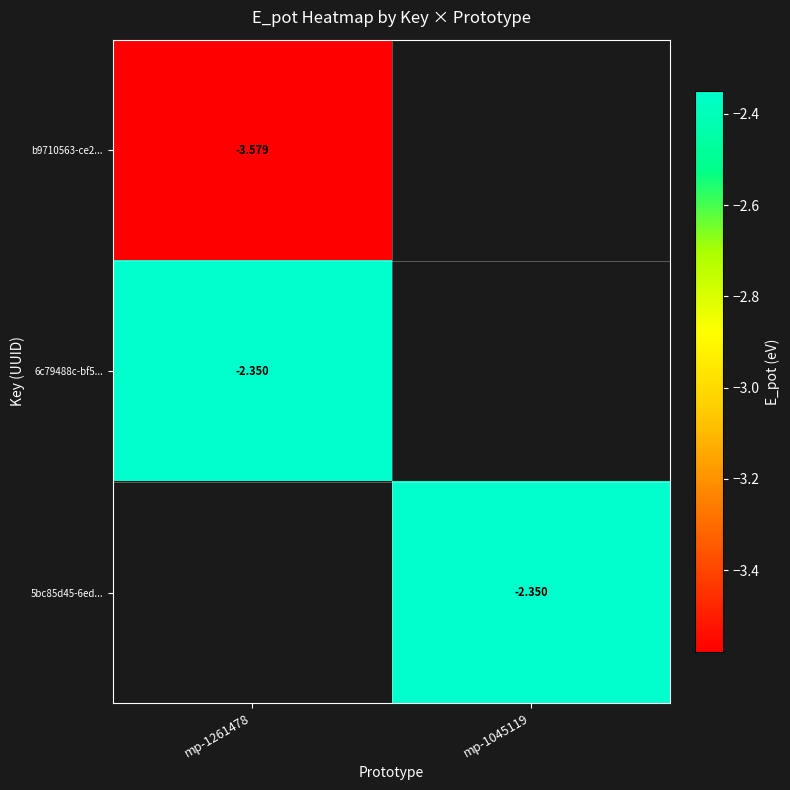

Rank the series by their maximum value, from highest to lowest.

6c79488c-bf5..., 5bc85d45-6ed..., b9710563-ce2...